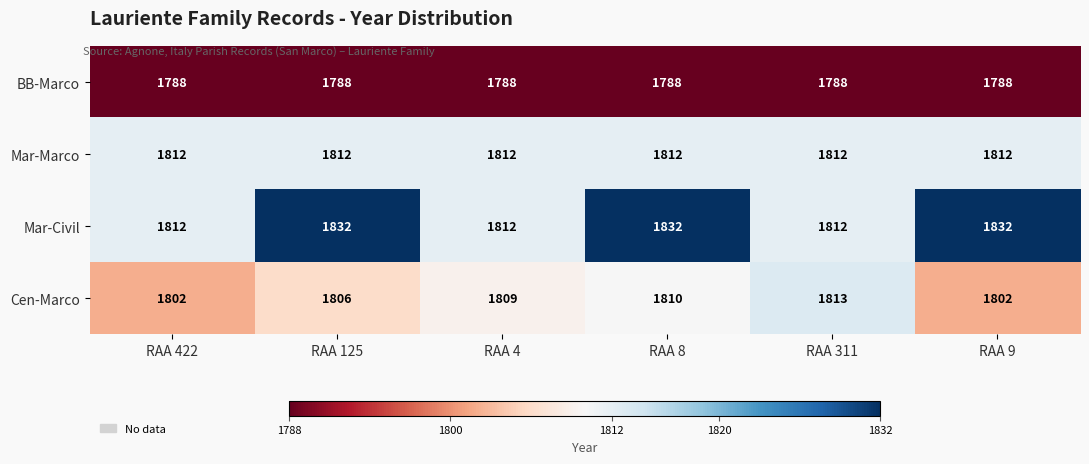

Rank the series at RAA 9 from lowest to highest value.

BB-Marco, Cen-Marco, Mar-Marco, Mar-Civil